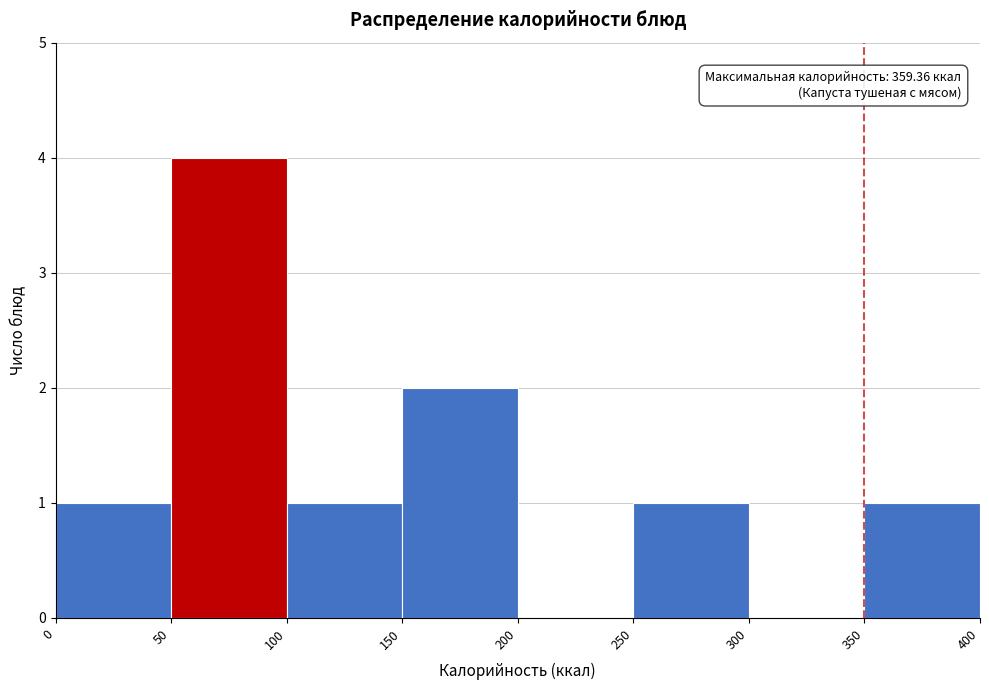

Over which range of the x-axis is the bar tallest?

50 to 100